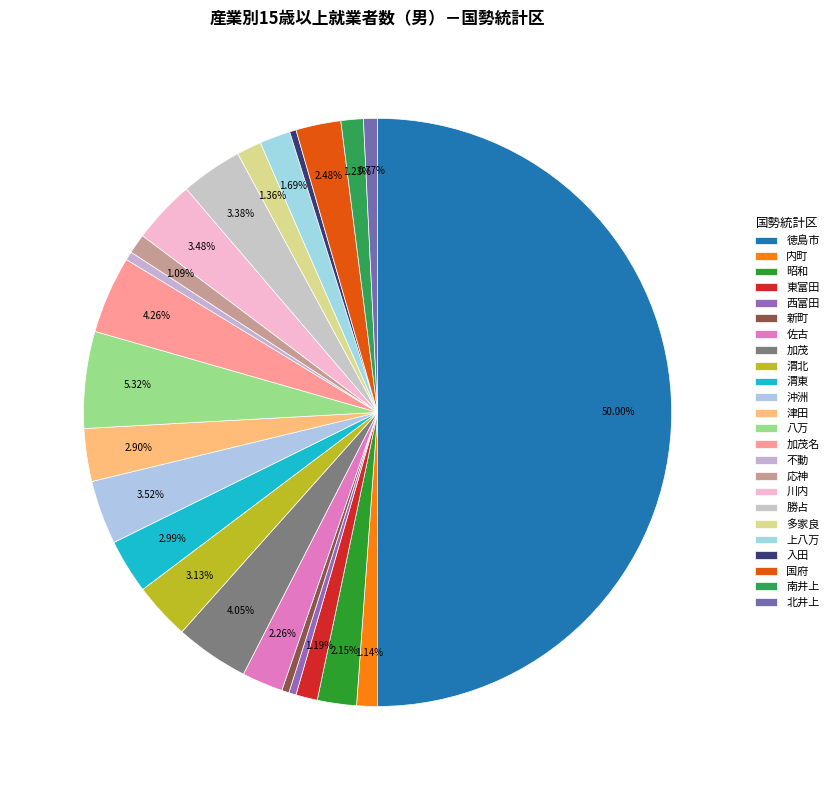

Is there any slice that represents more than half of the pie?

No